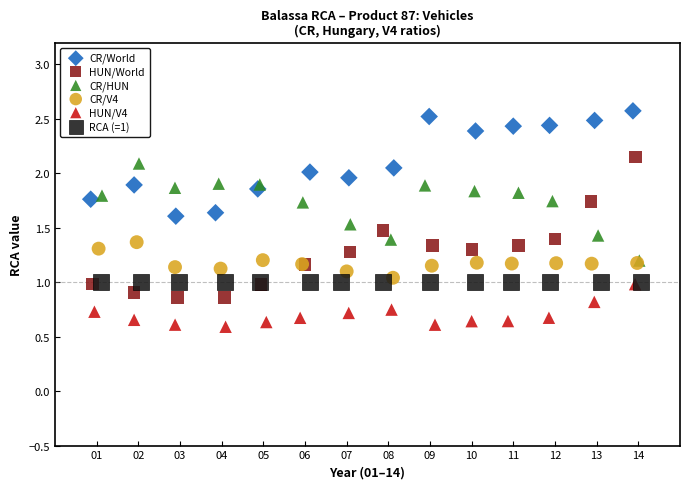

Which series reaches the minimum Y coordinate?

HUN/V4